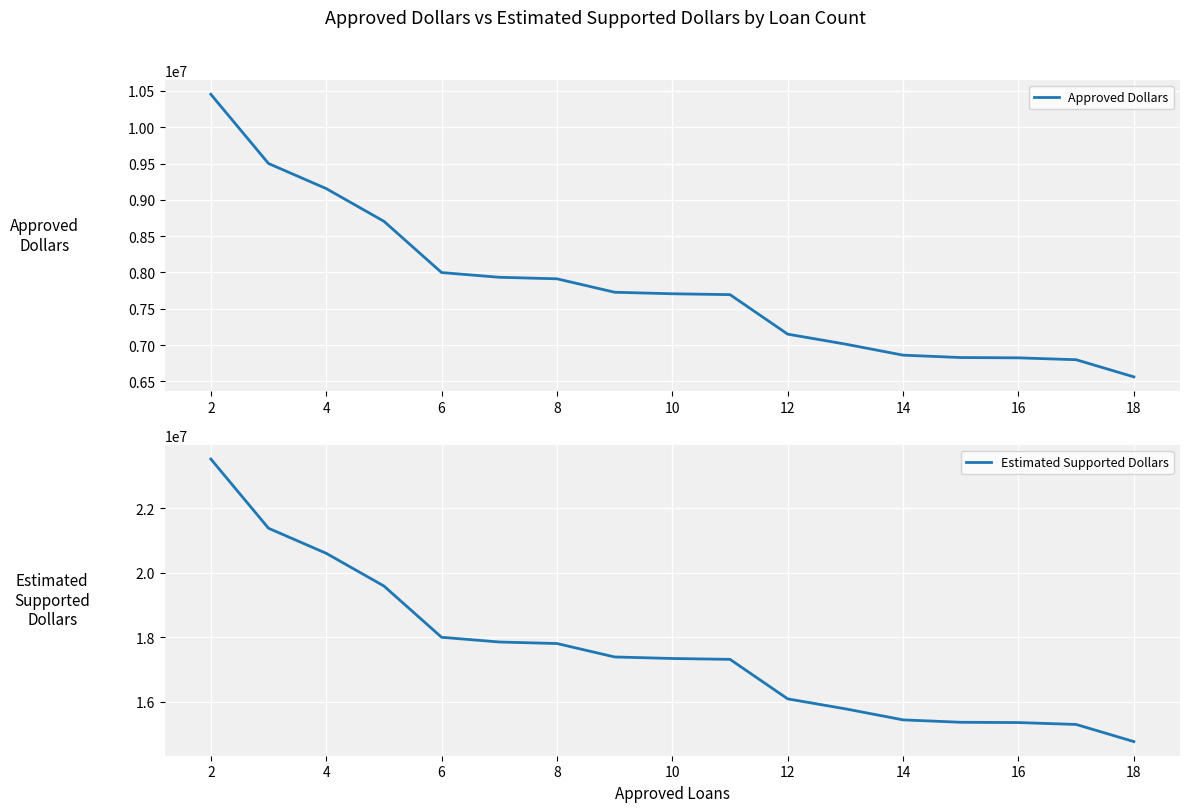

What is the average value of the Estimated Supported Dollars series?

17580706